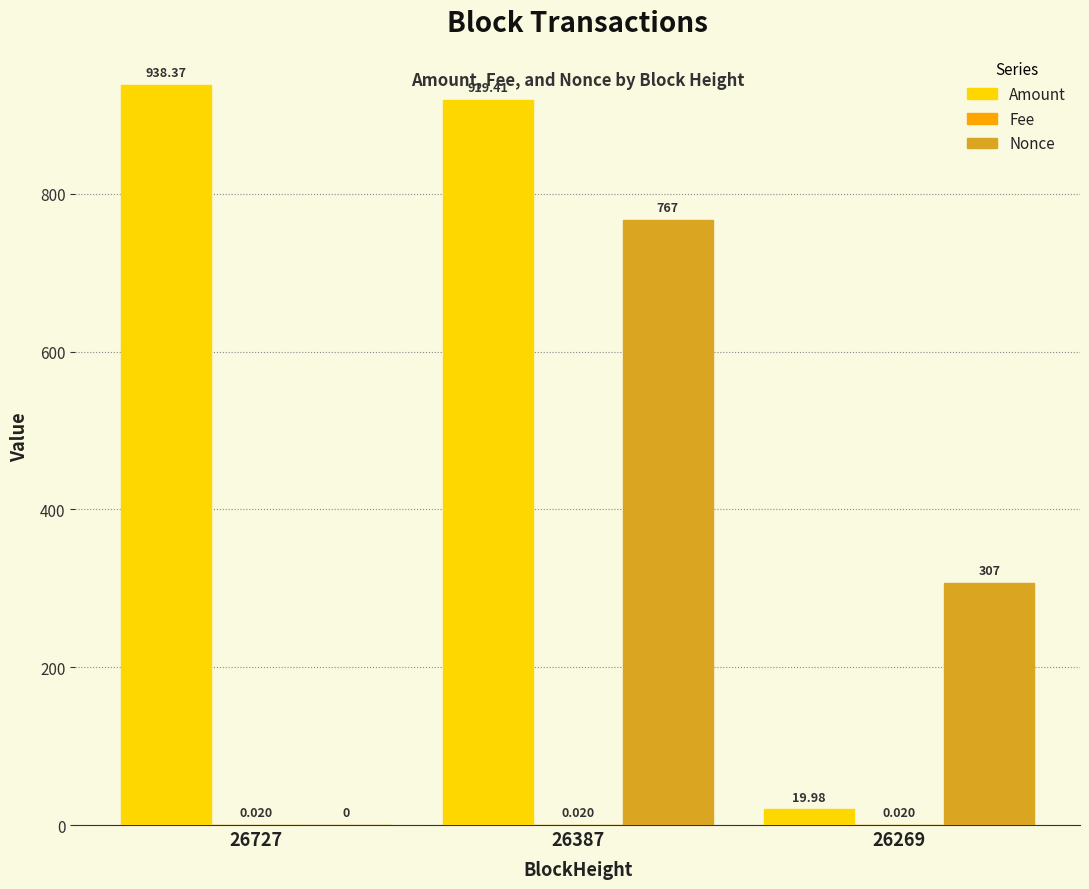

The value of Nonce at 26387 is 1215.4. True or false?

False